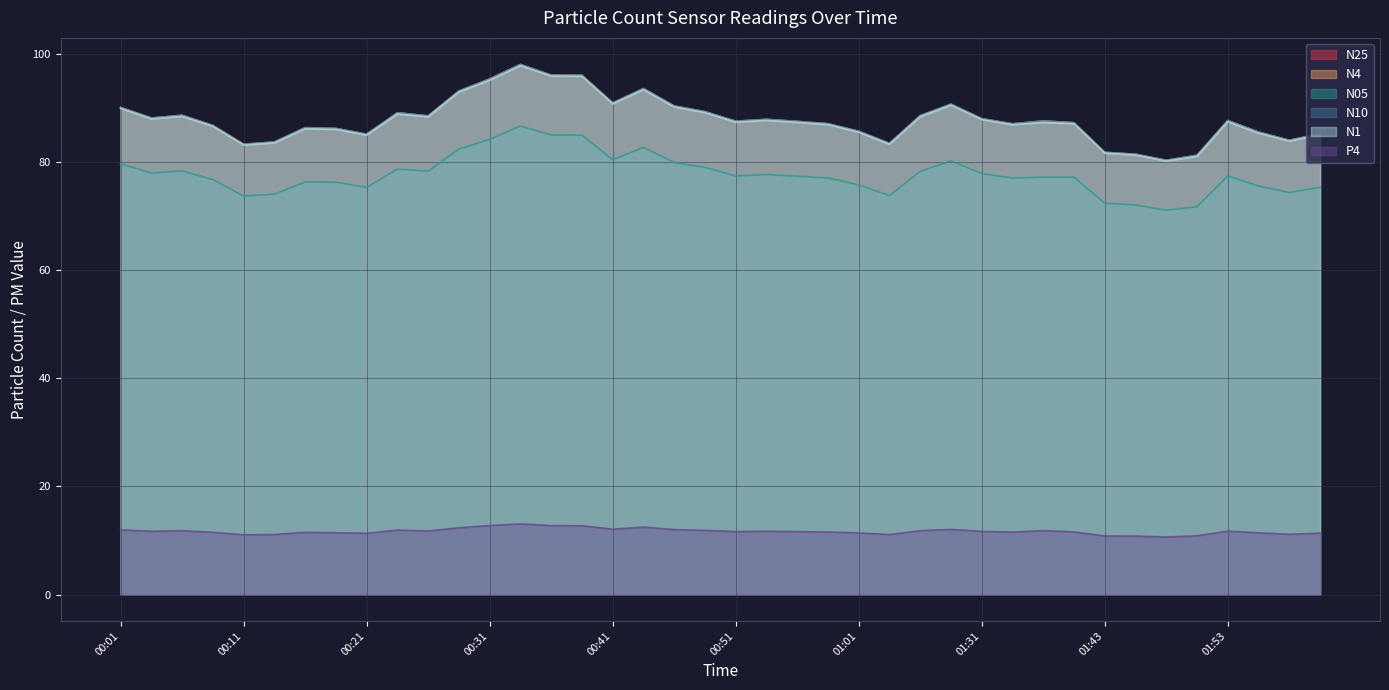

Is it true that N4 equals 93.1 at 00:28?

True